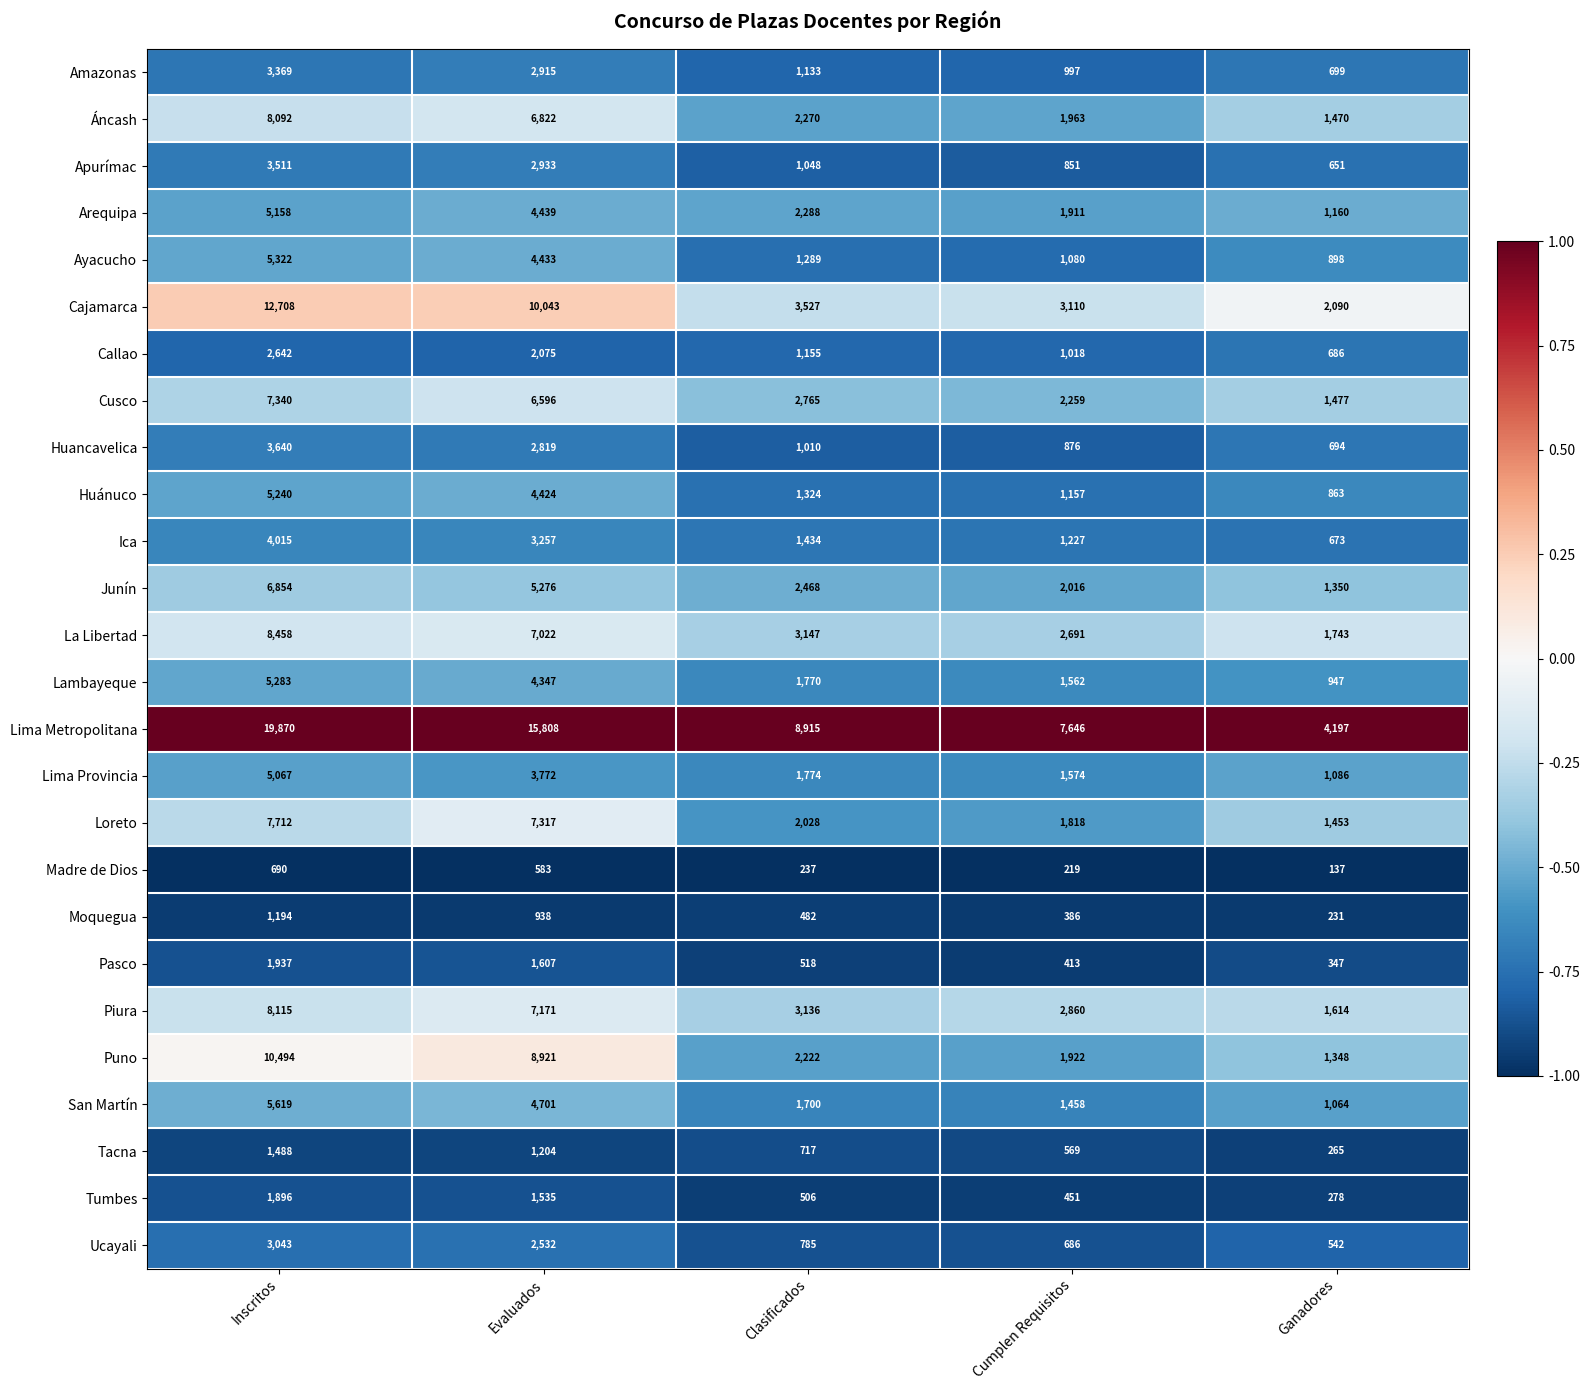

What is the total value across all series at Evaluados?

123490